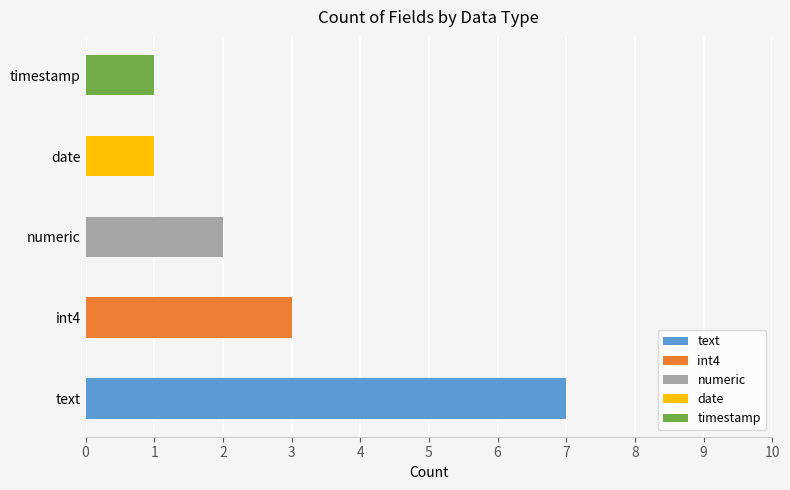

The date series shows 0 at int4. True or false?

False